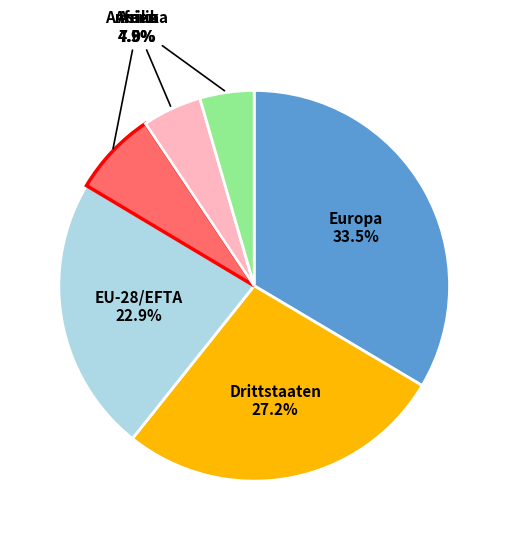

How many segments does this pie chart have?

6